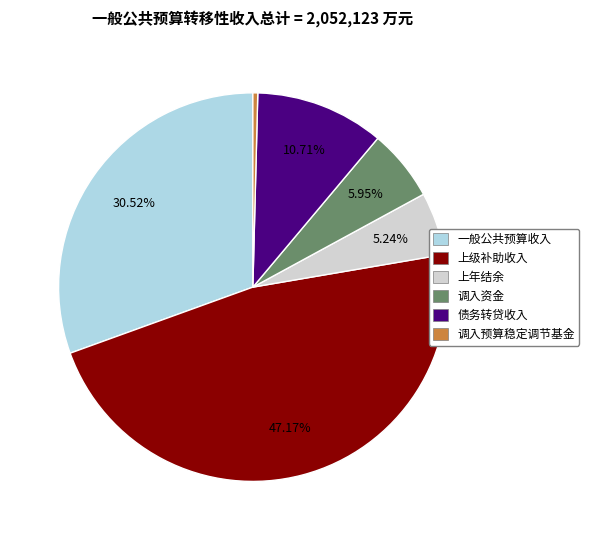

What percentage is the 债务转贷收入 slice, to the nearest percent?

11%